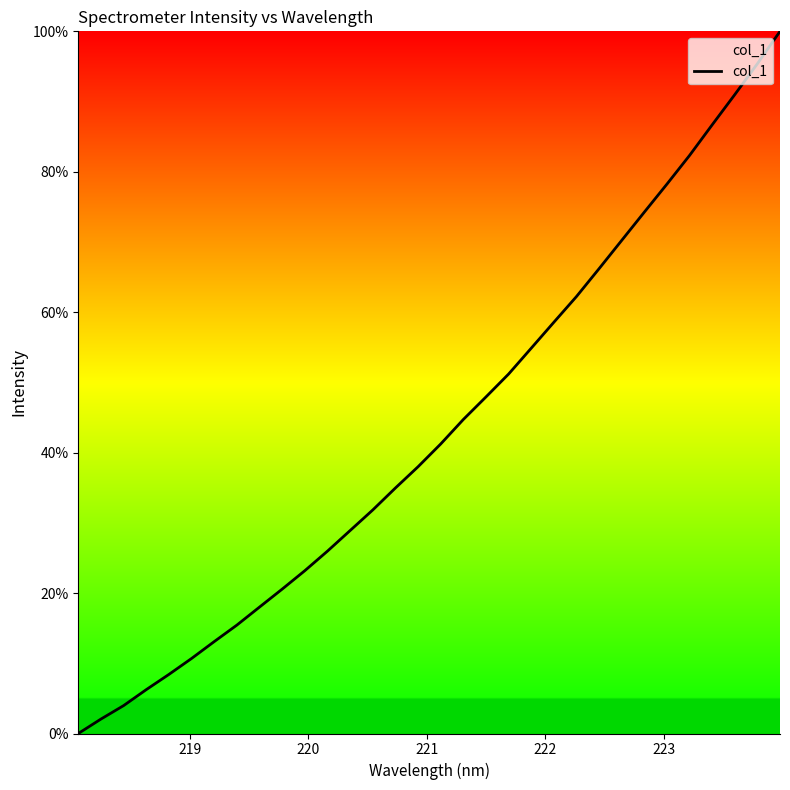

What is the difference between the maximum and minimum values?

100.0